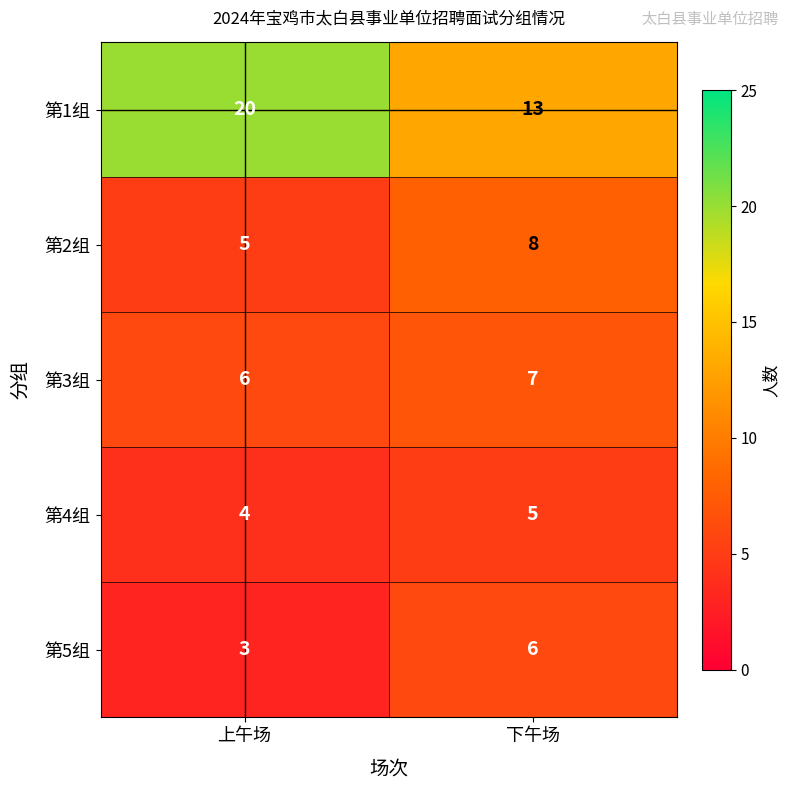

At how many categories does at least one series exceed 5?

2